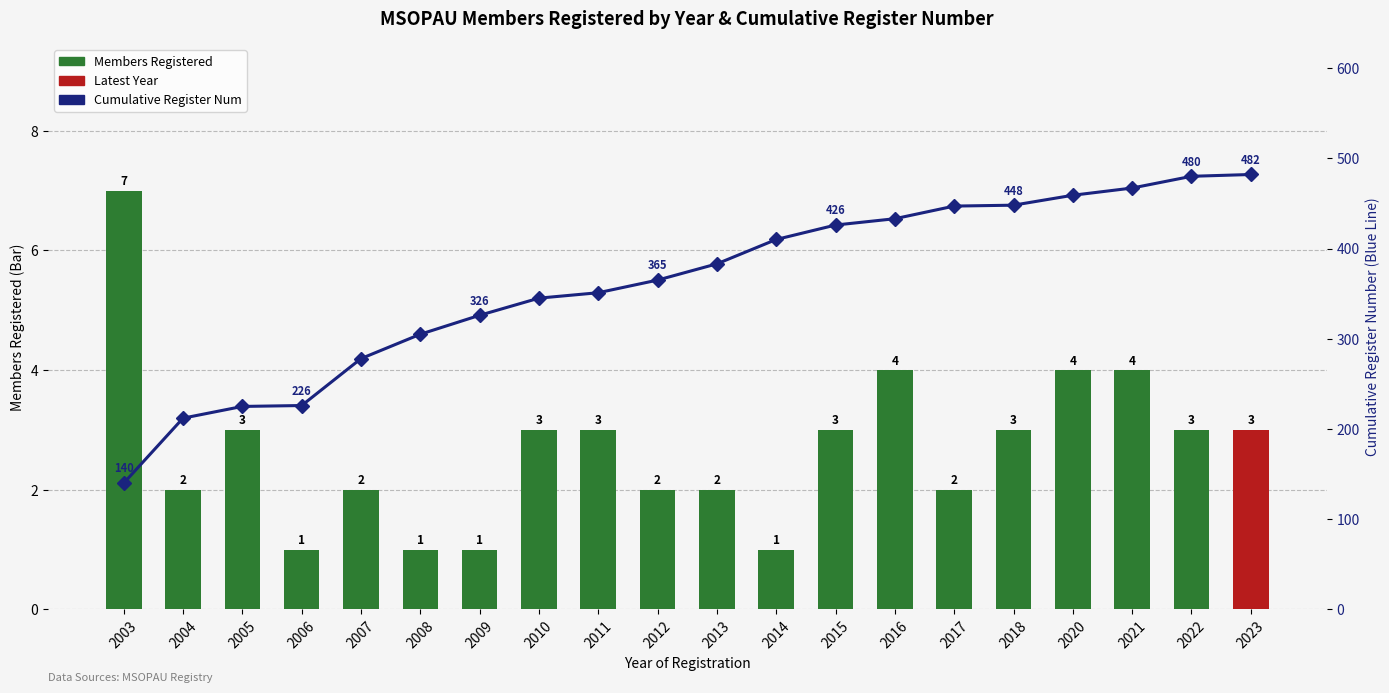

Reading left to right, transcribe all the data shown in this chart.

Members Registered: 7	2	3	1	2	1	1	3	3	2	2	1	3	4	2	3	4	4	3	3
Cumulative Register Num: 140	212	225	226	278	305	326	345	351	365	383	410	426	433	447	448	459	467	480	482